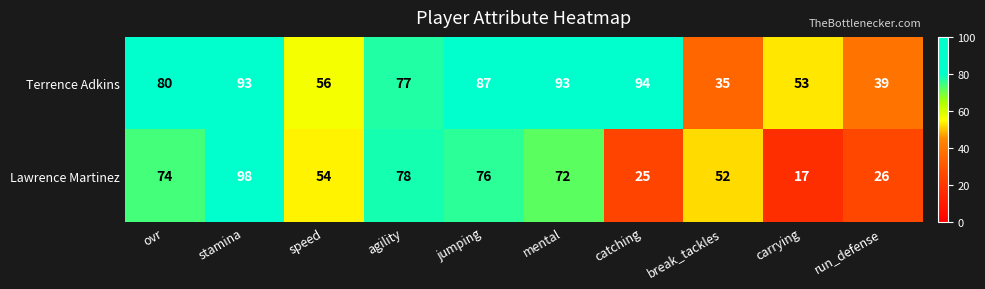

How many data points does each series have?

10